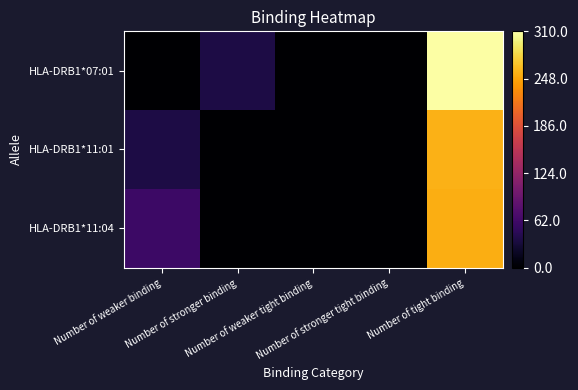

At how many categories does at least one series exceed 1?

2